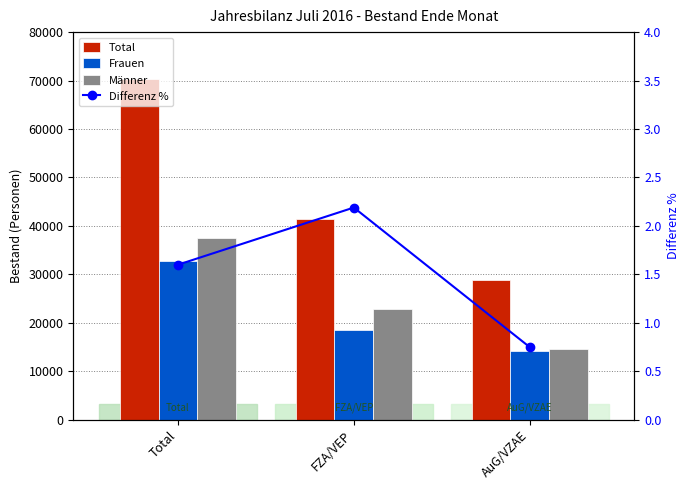

What value does the Frauen series have at AuG/VZAE?

14183.0